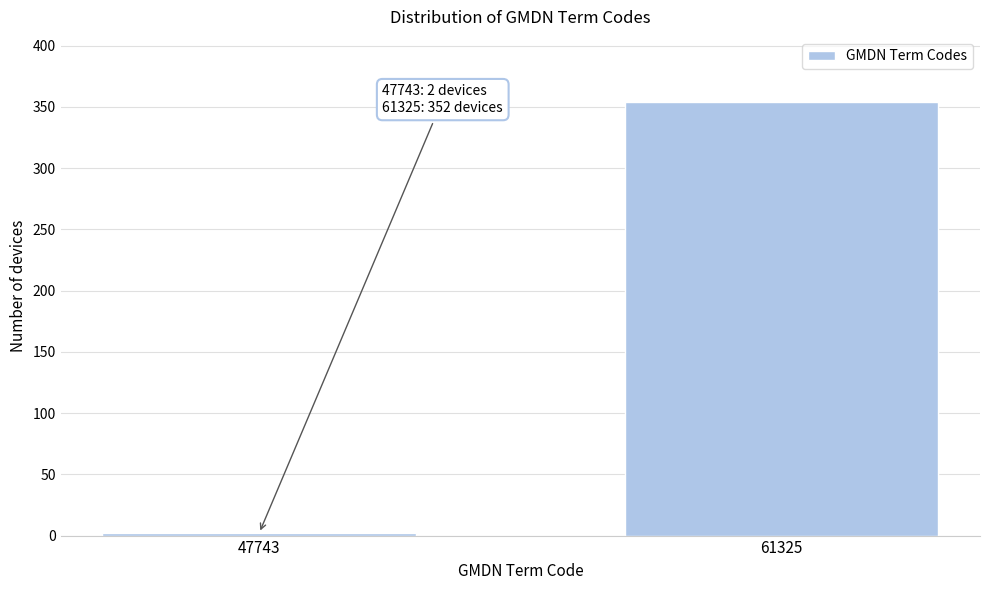

Reading left to right, extract all data points from this chart.

2	354